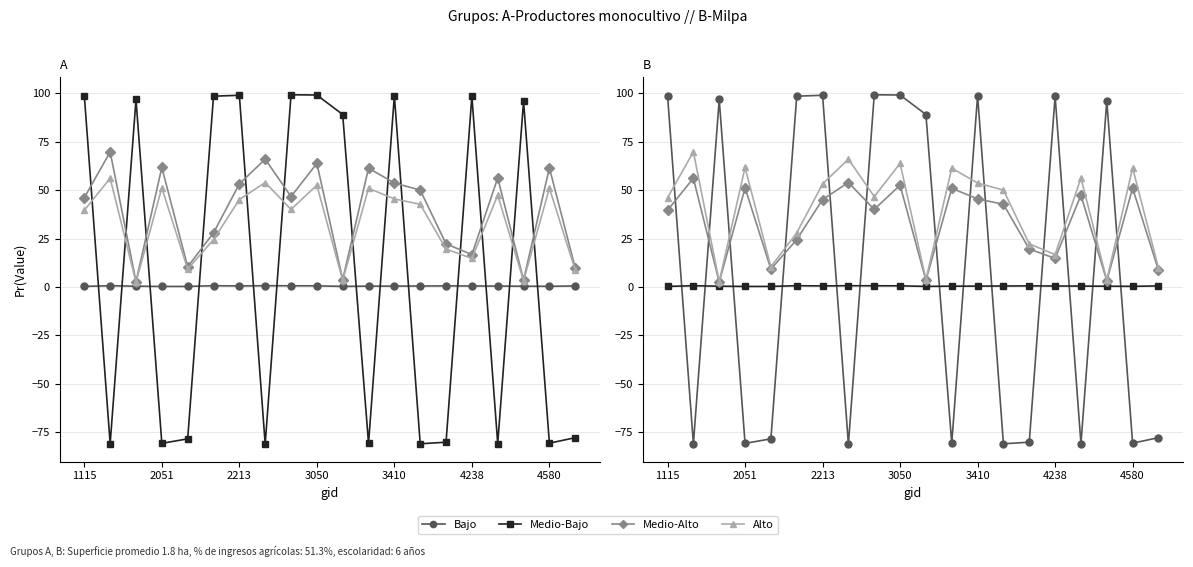

Between 4580 and 10, which is larger?

4580